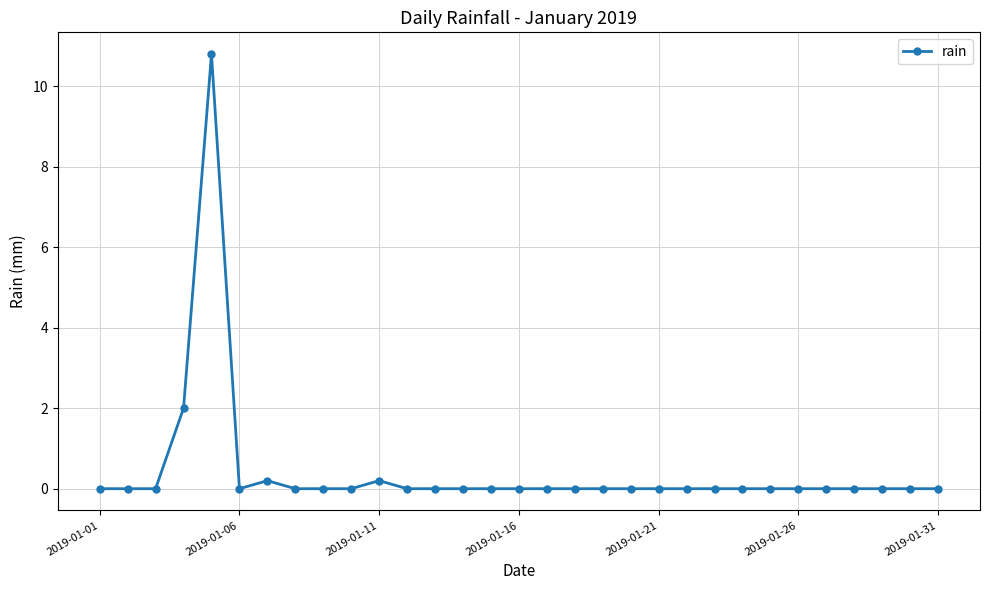

What is the maximum value shown in the chart?

10.8